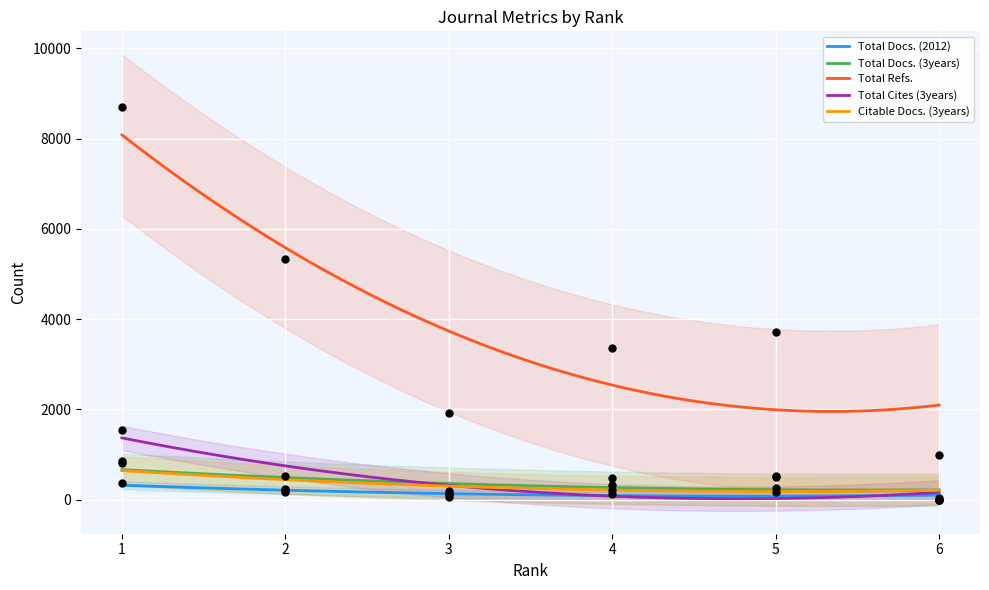

Which series has the largest total across all categories?

Total Refs.